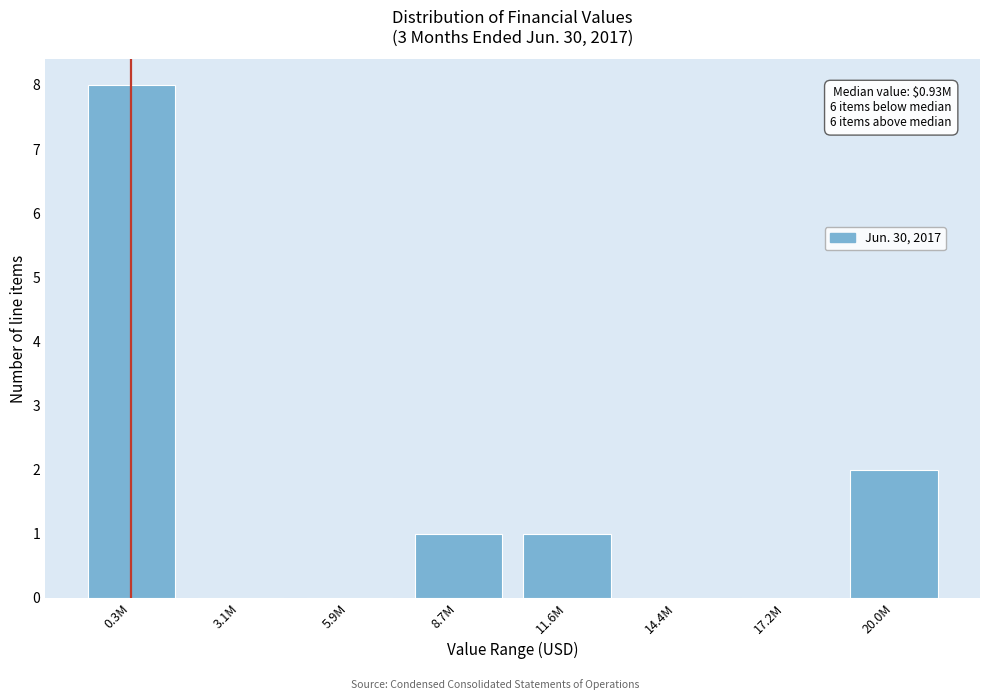

Reading right to left, extract all data points from this chart.

20.0M=2	17.2M=0	14.4M=0	11.6M=1	8.7M=1	5.9M=0	3.1M=0	0.3M=8